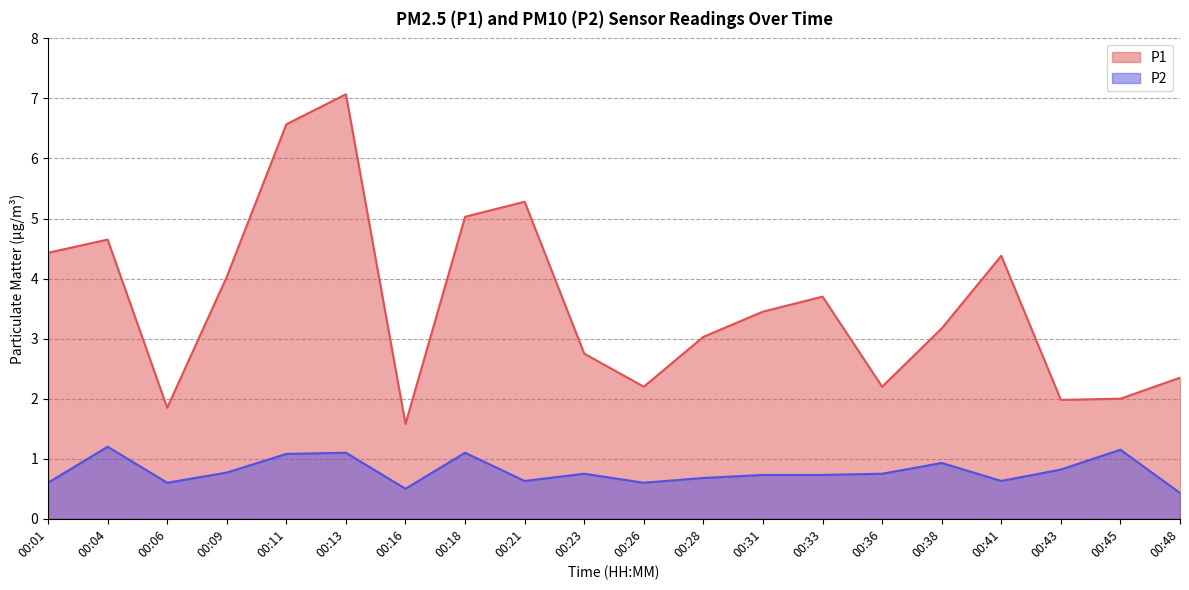

What are all the series names shown in the legend?

P1, P2